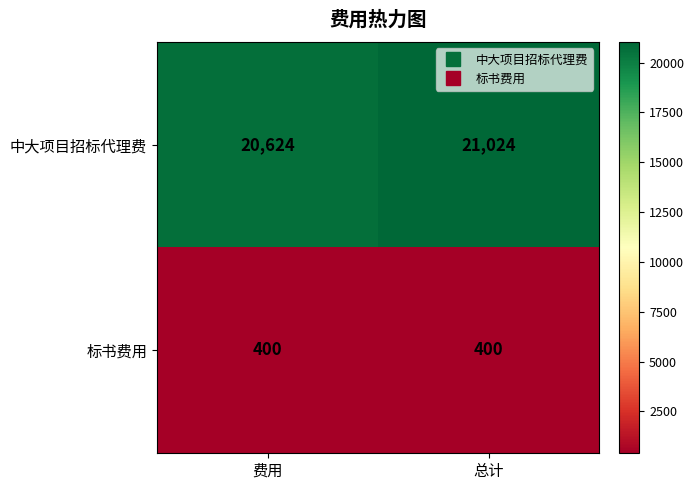

Which category has the highest value across all series?

总计